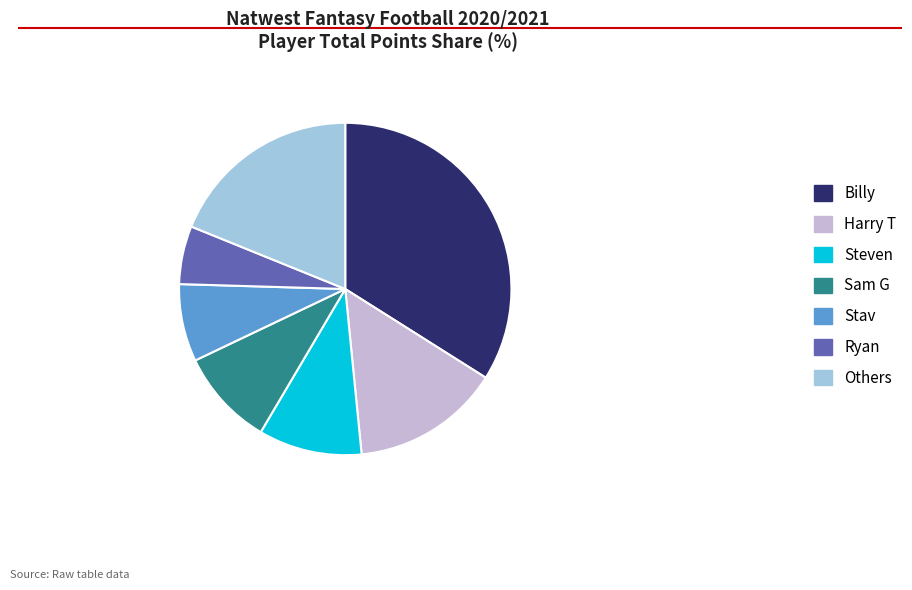

Is the sum of Sam G and Stav greater than half?

No